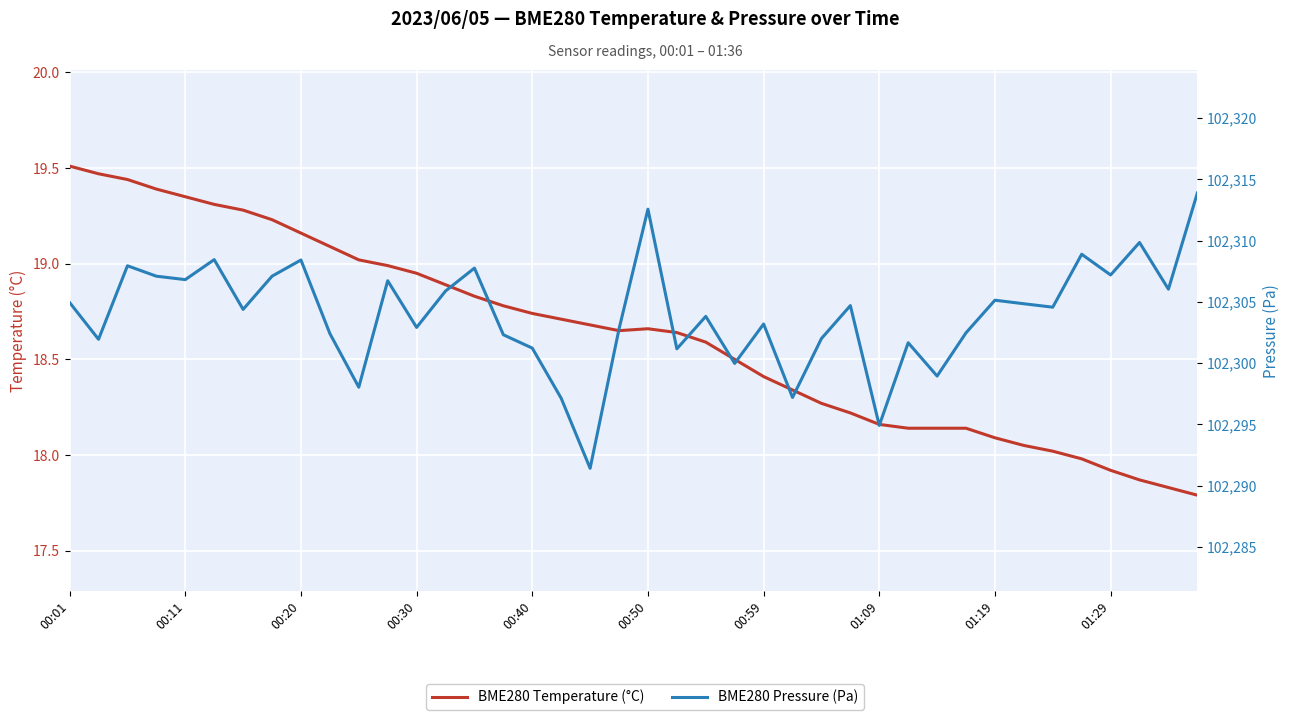

At which label is BME280 Pressure (Pa) closest to 102302?

26